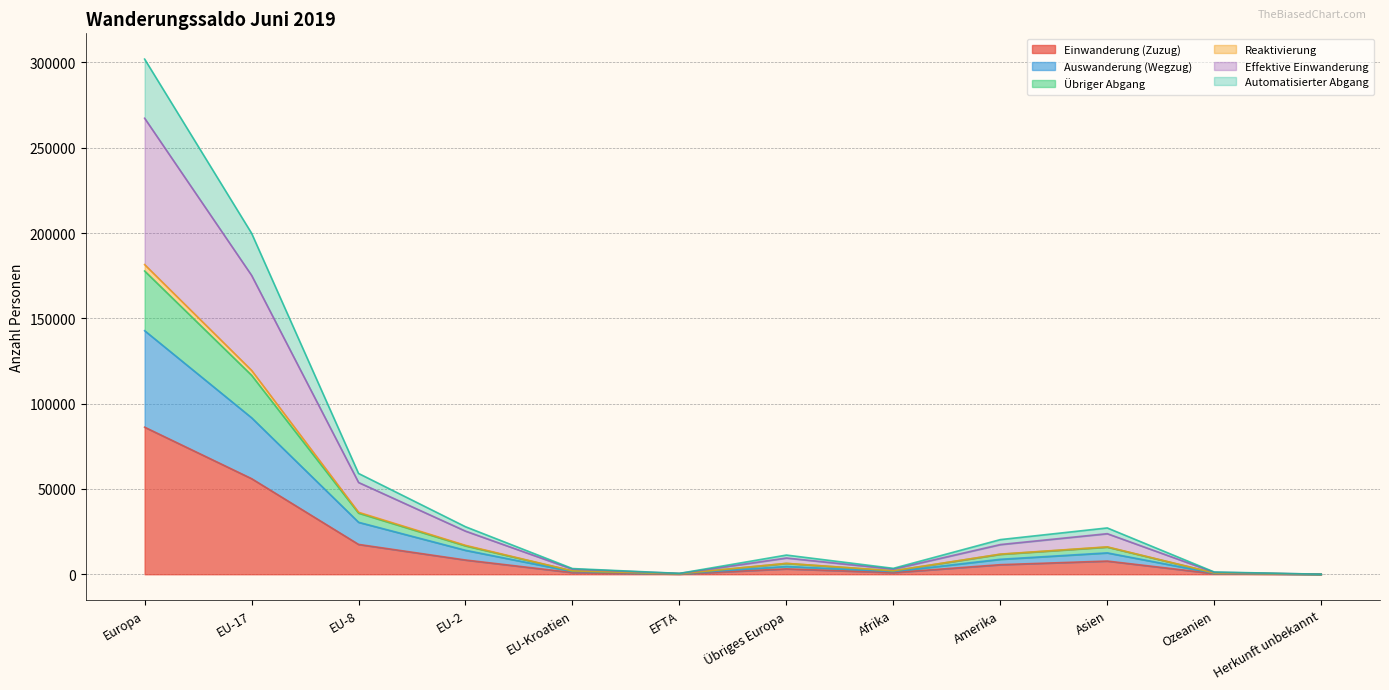

Count the number of data series in this chart.

6